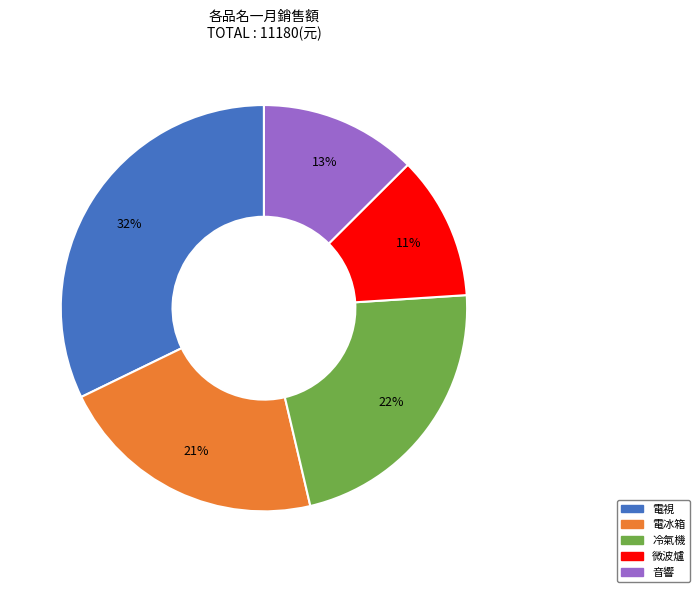

True or false: 微波爐 accounts for 19% of the total.

False